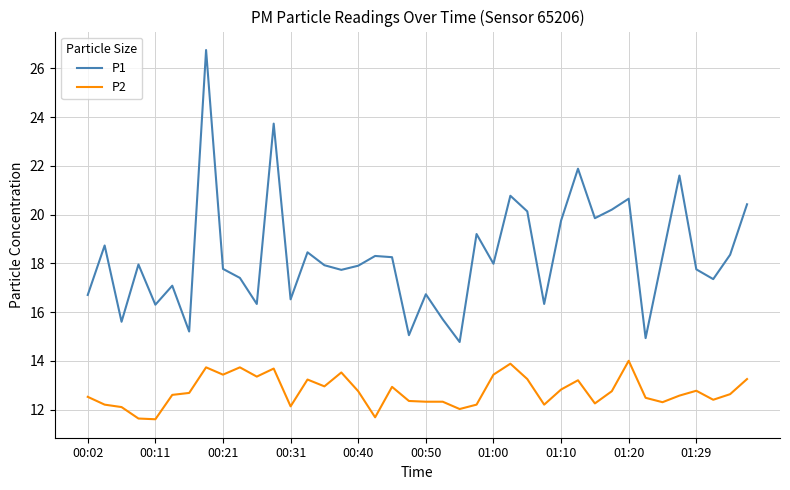

What is the maximum value for P1?

26.8